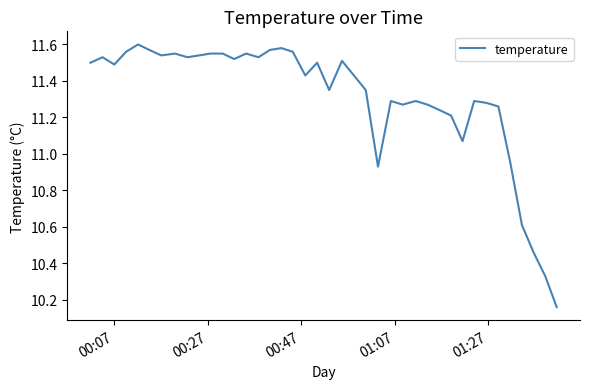

How many lines are shown in the chart?

1